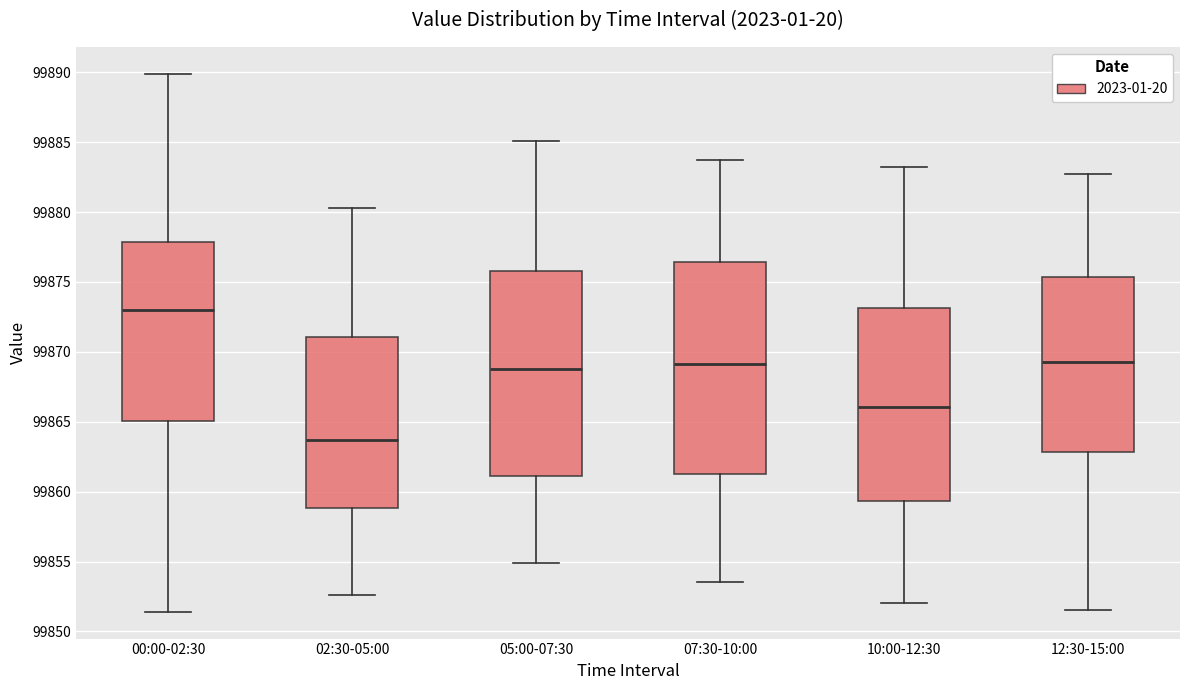

Where is the lower edge of the box for 05:00-07:30 on the y-axis? The values are not printed on the chart, so give them approximately, as read against the axis.

99861.0